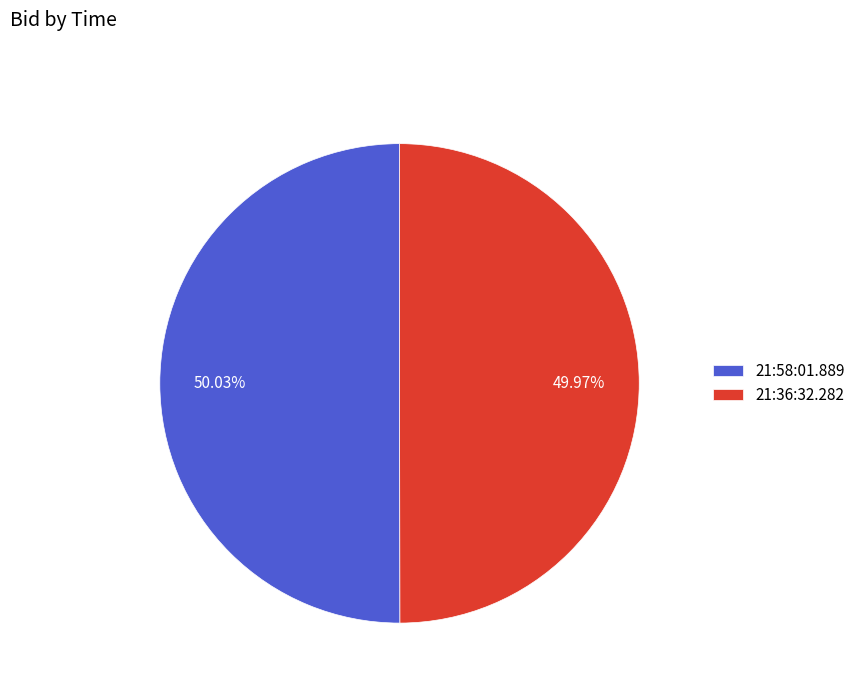

How many segments does this pie chart have?

2